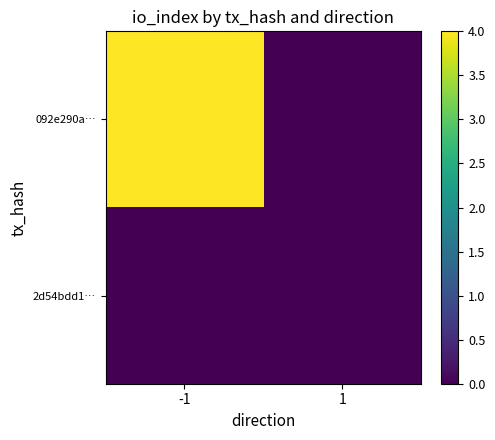

At -1, list the series in order from largest to smallest.

092e290a…, 2d54bdd1…